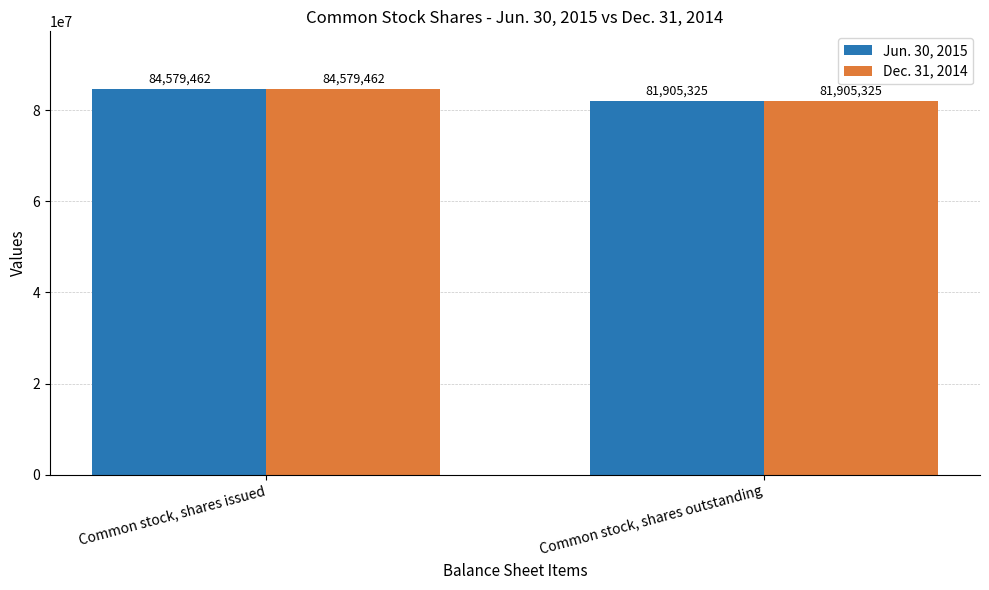

What is the label of the 2nd bar from the left?

Common stock, shares outstanding